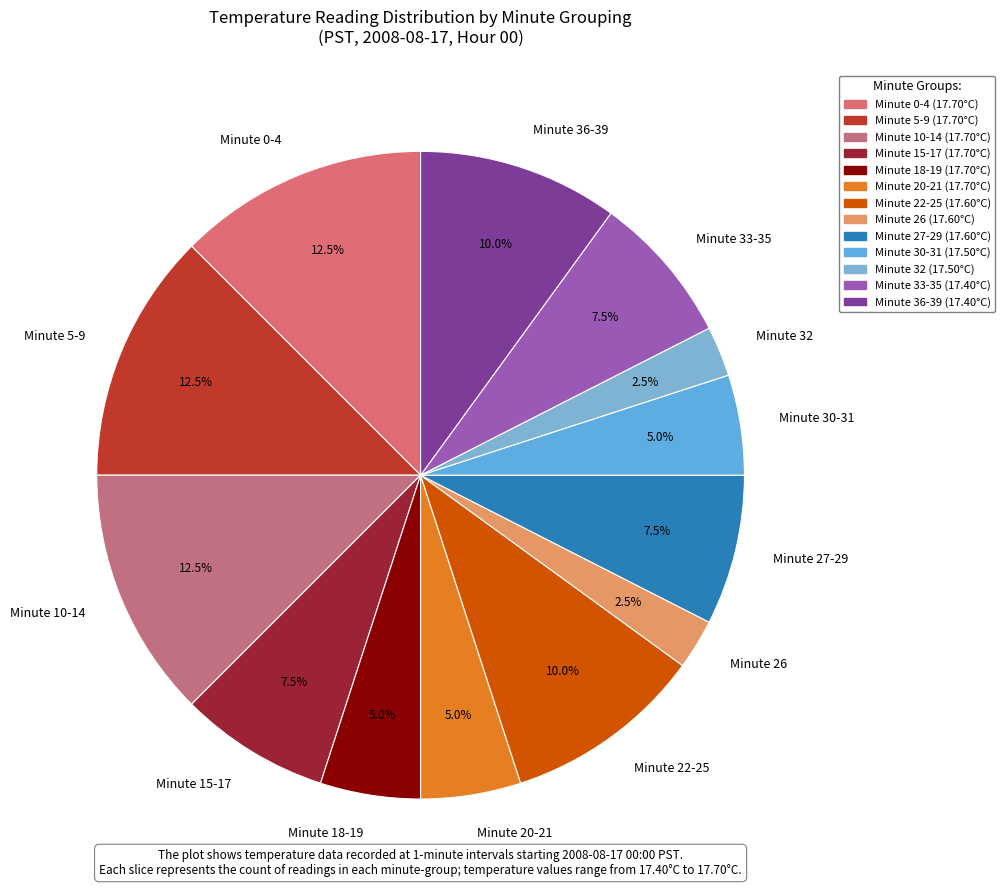

Approximately how many times larger is the value at Minute 0-4 compared to Minute 30-31?

2.5